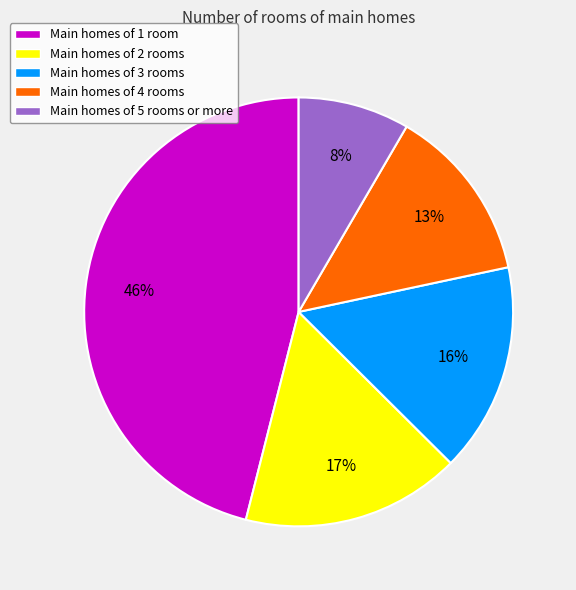

Do Main homes of 3 rooms and Main homes of 4 rooms together represent more than half of the pie?

No